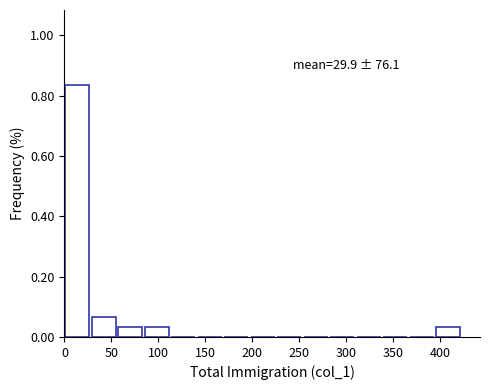

Over which range of the x-axis is the bar tallest?

0 to 30